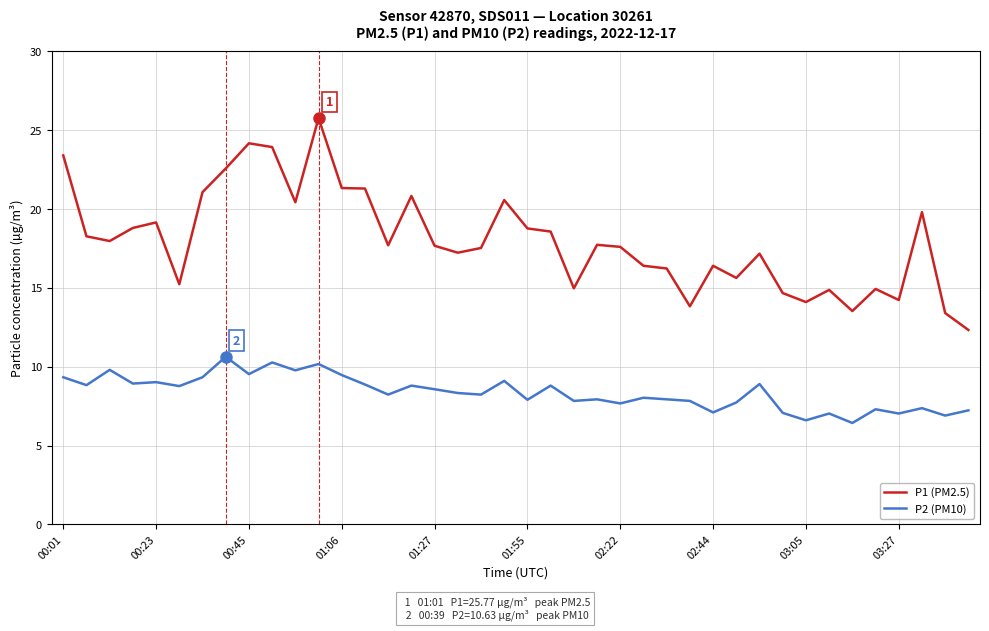

Which series has the largest total across all categories?

P1 (PM2.5)